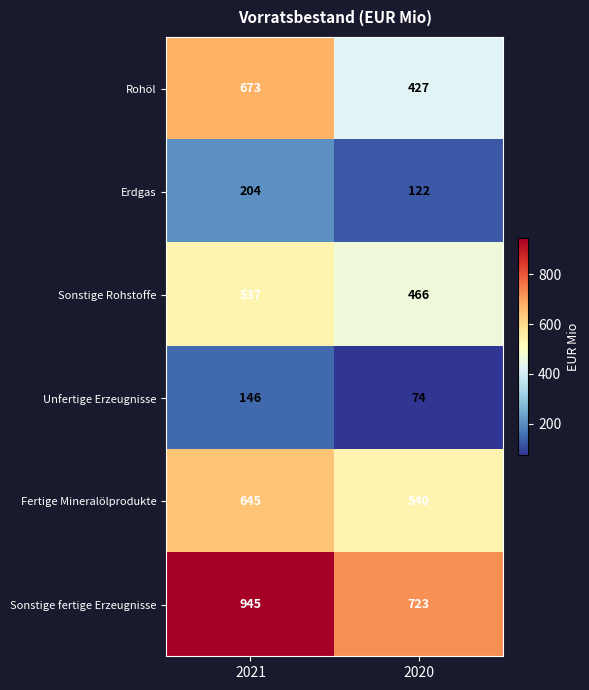

What is the approximate value of Sonstige Rohstoffe at 2020, to the nearest 5?

465